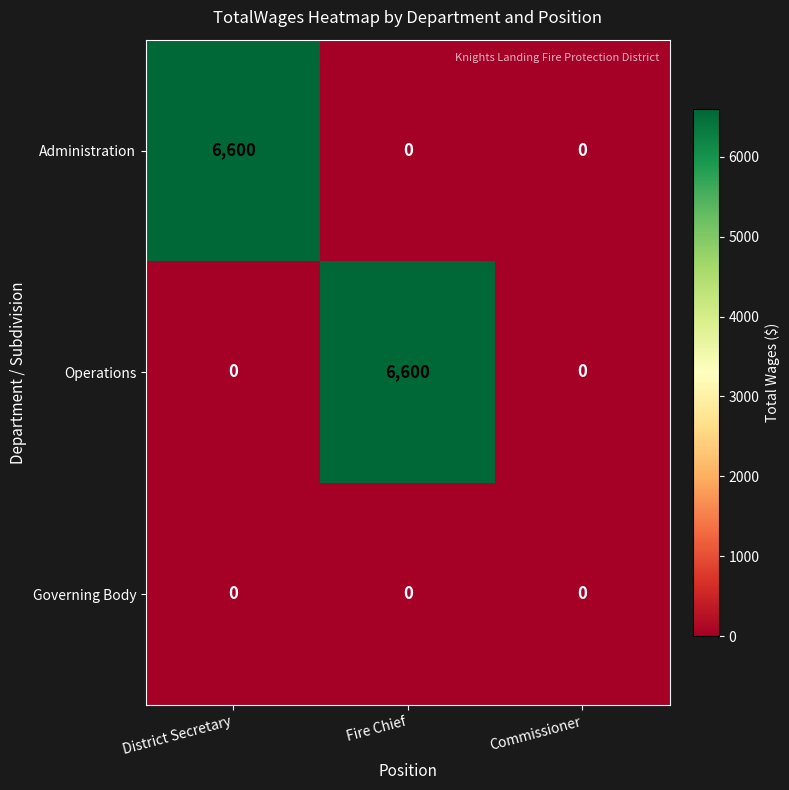

What value does the Operations series have at Fire Chief, to the nearest 100?

6600